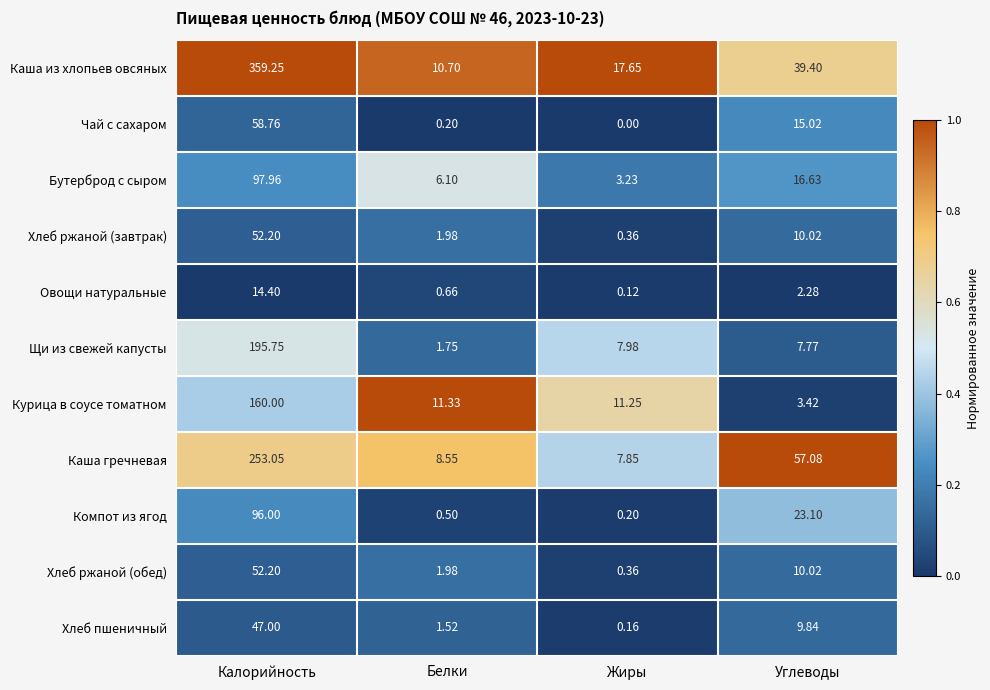

Which category has the highest value in the Хлеб пшеничный series?

Калорийность